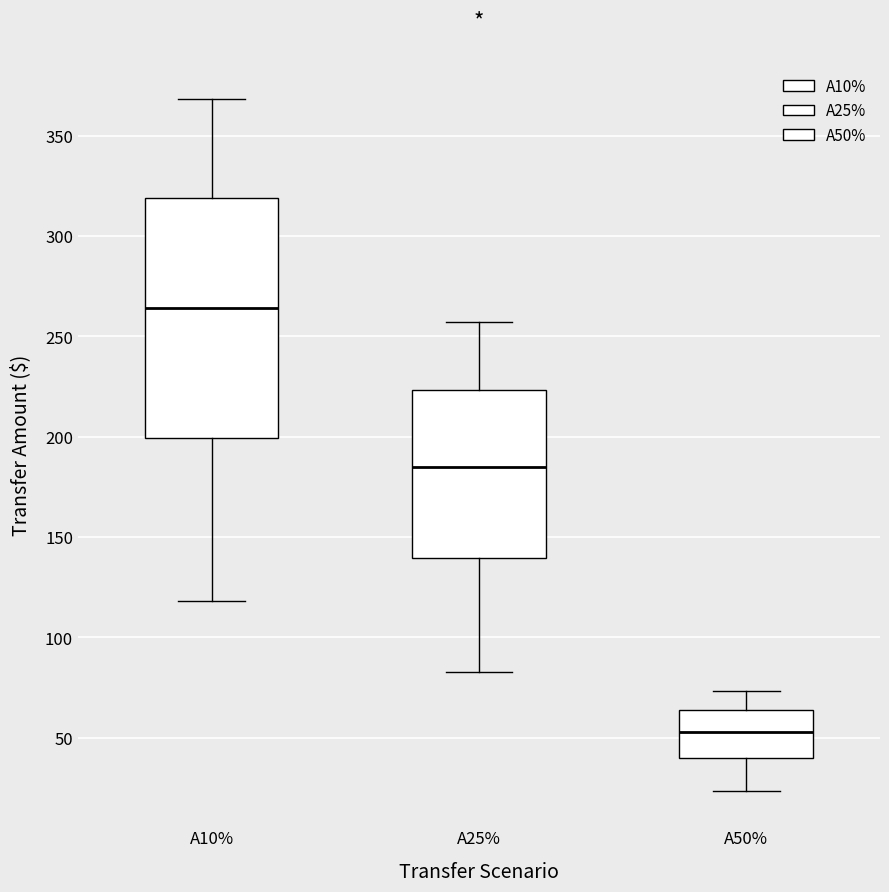

Reading left to right, read every box against the y-axis: the position of its median line, the range the box covers, and the ends of its whiskers. The values are not printed on the chart, so give them approximately, as read against the axis.

A10%: median 265, box 200 to 320, whiskers 120 to 370
A25%: median 185, box 140 to 225, whiskers 85 to 255
A50%: median 55, box 40 to 65, whiskers 25 to 75